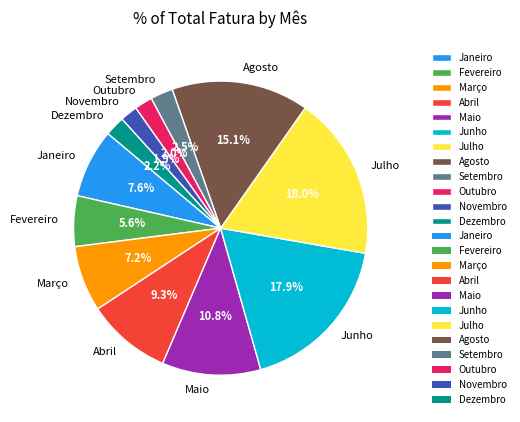

Which has a higher value, Novembro or Janeiro?

Janeiro